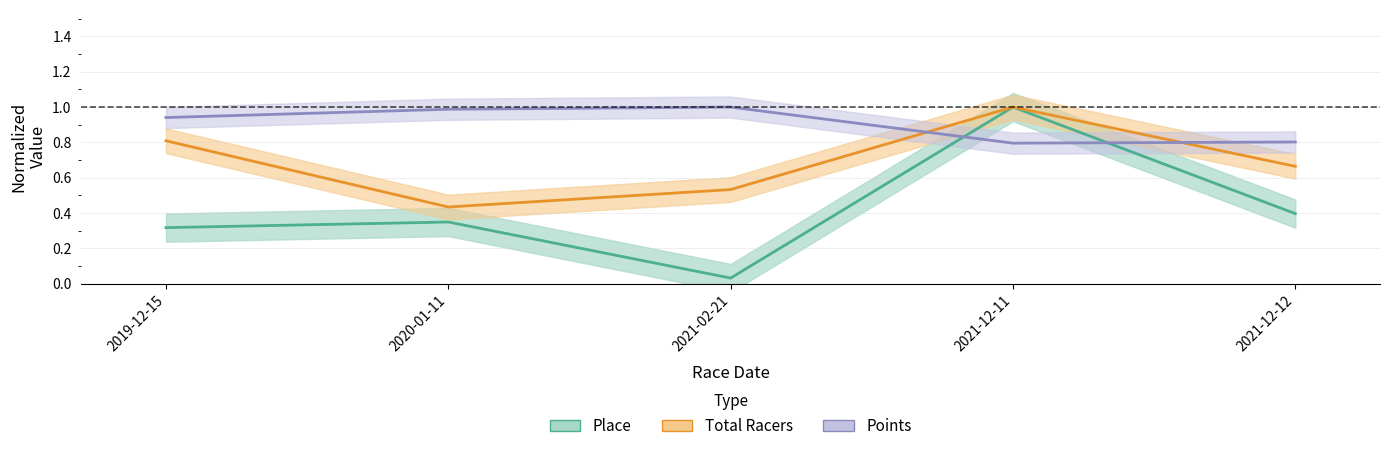

True or false: Place and Total Racers cross at least once.

False